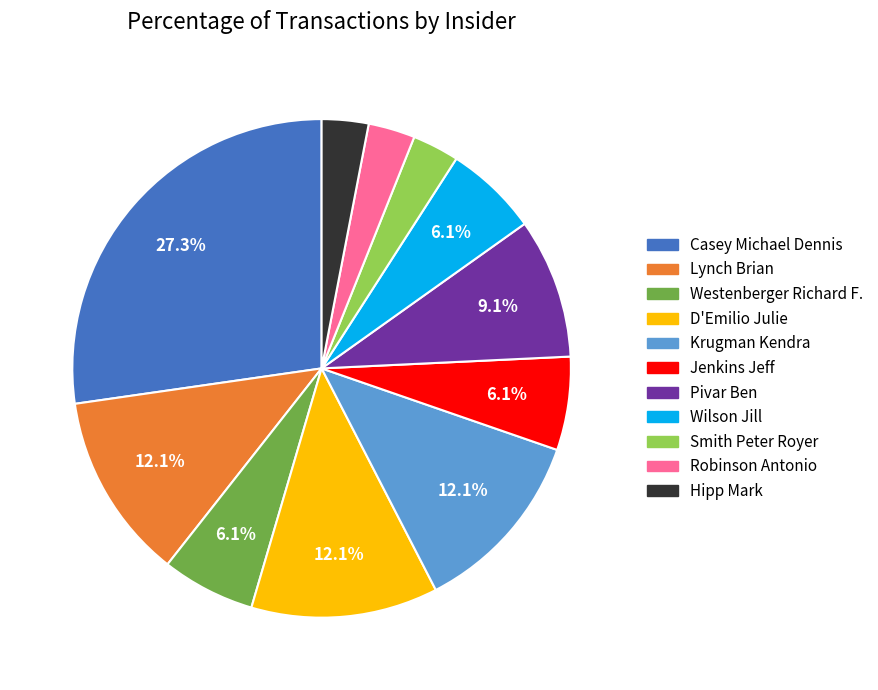

Does any single category account for the majority?

No